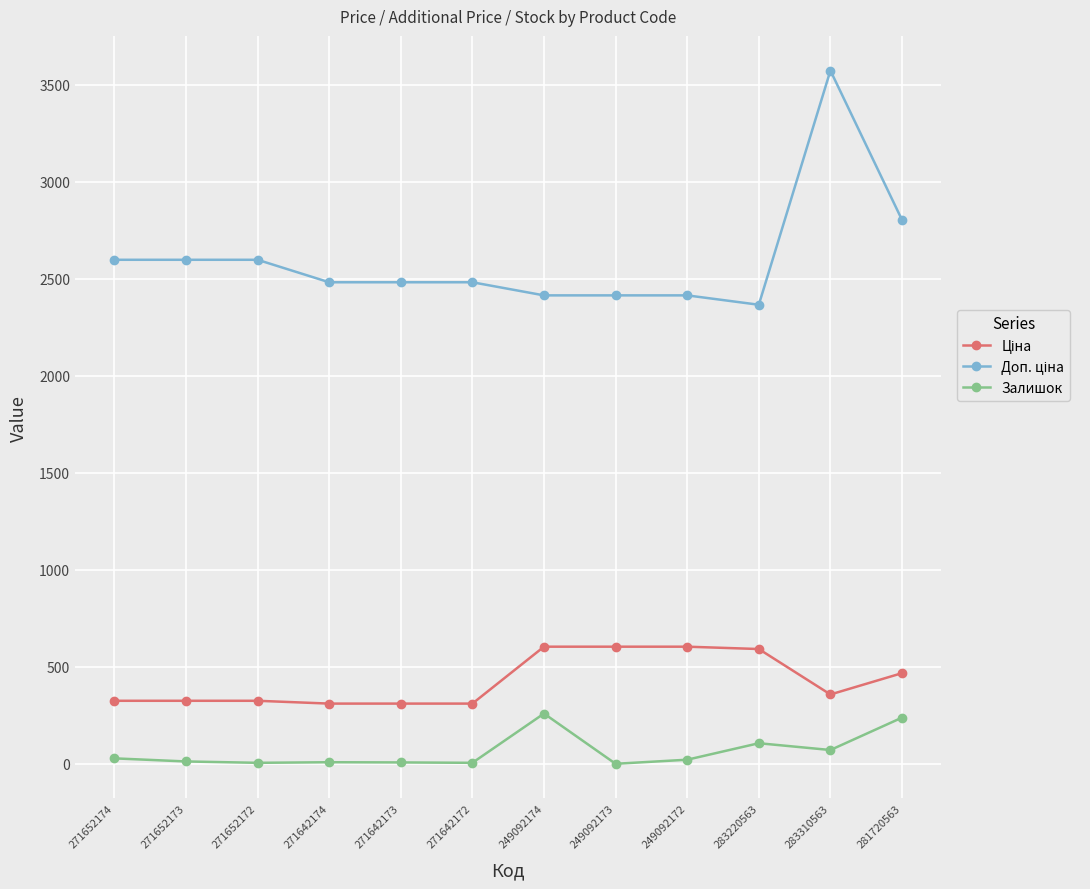

What is the total value across all series at 283220563?

3064.2